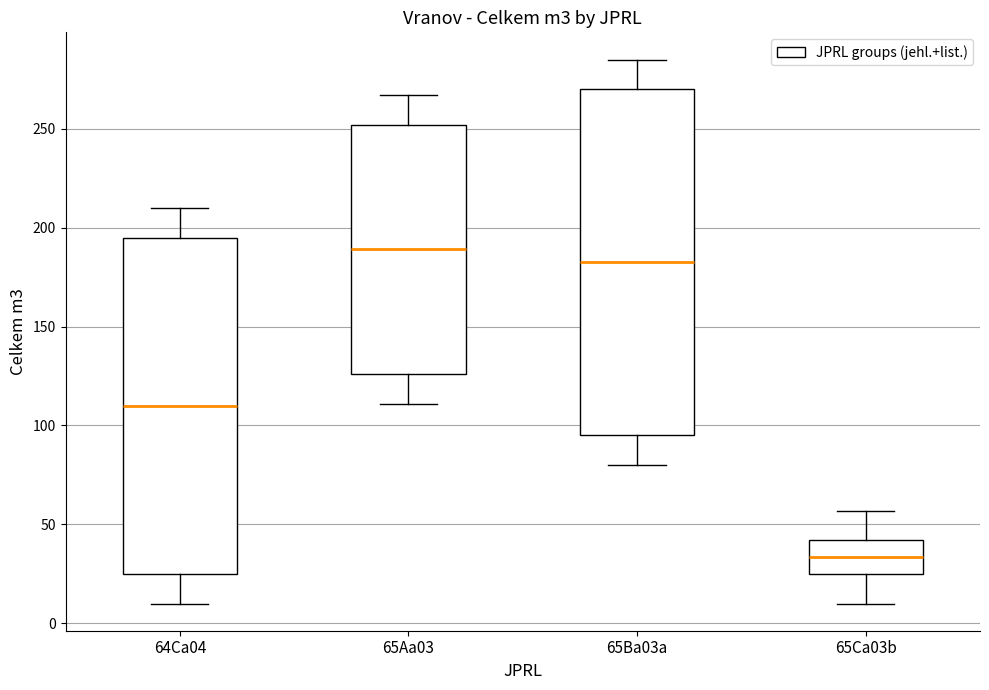

Reading left to right, transcribe this box plot: for each box, give where its median line is, the range the box spans, and where its two whiskers end, as read against the y-axis. The values are not printed on the chart, so give them approximately, as read against the axis.

64Ca04: median 110, box 25 to 195, whiskers 10 to 210
65Aa03: median 190, box 125 to 250, whiskers 110 to 265
65Ba03a: median 185, box 95 to 270, whiskers 80 to 285
65Ca03b: median 35, box 25 to 40, whiskers 10 to 55